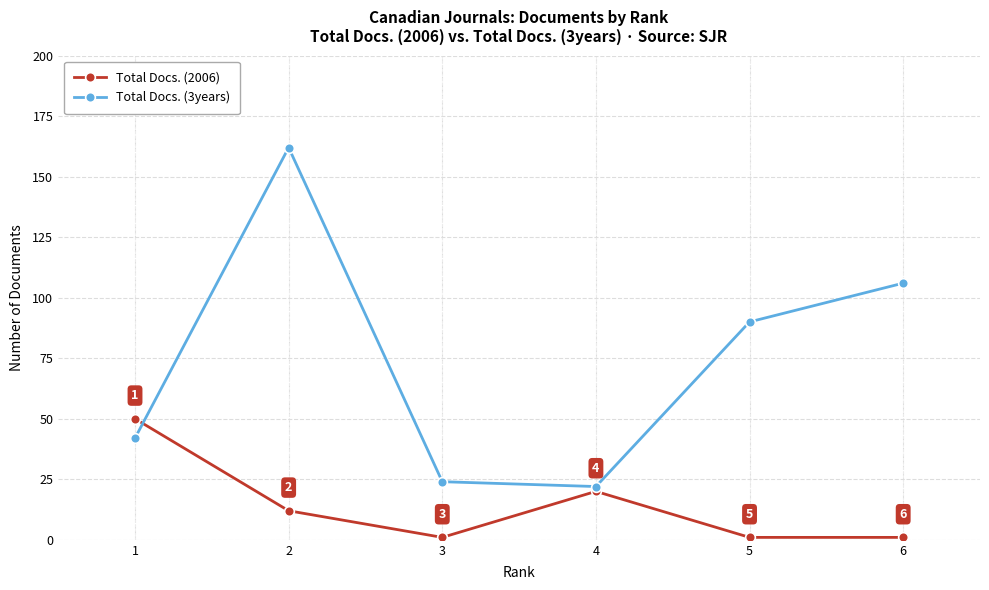

Which category has the highest value in the Total Docs. (2006) series?

1